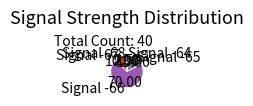

Does any single category account for the majority?

Yes